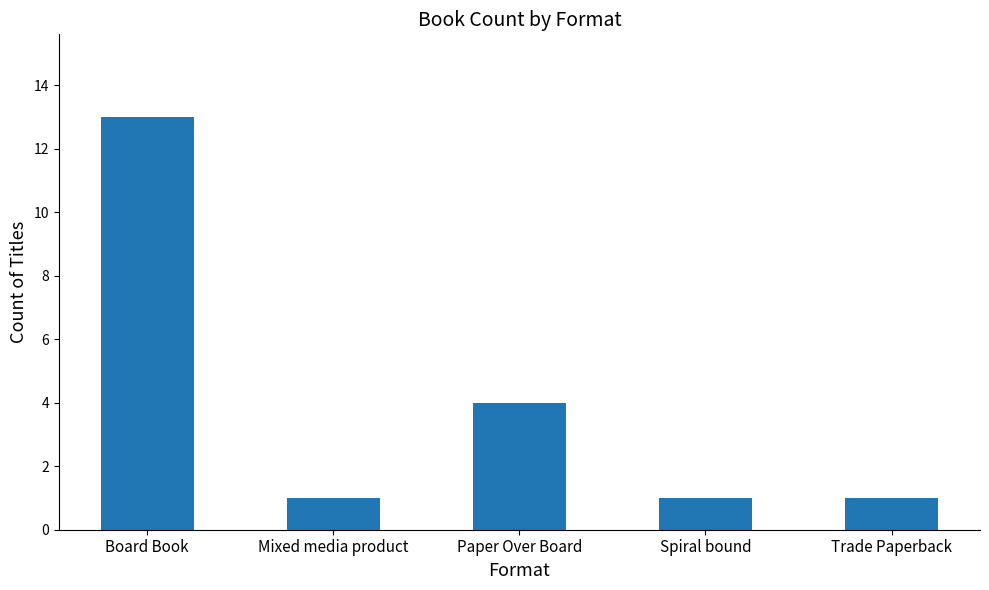

Is it true that the value at Board Book is 13?

True